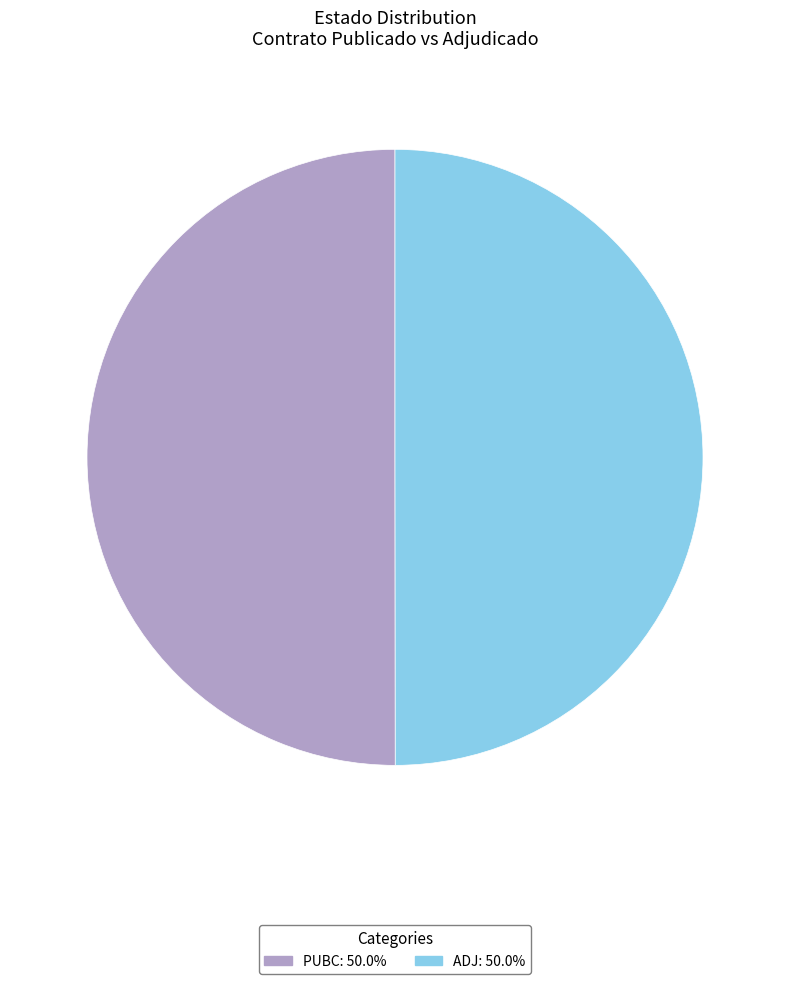

What is the ratio of the value at ADJ: 50.0% to the value at PUBC: 50.0%?

1.0